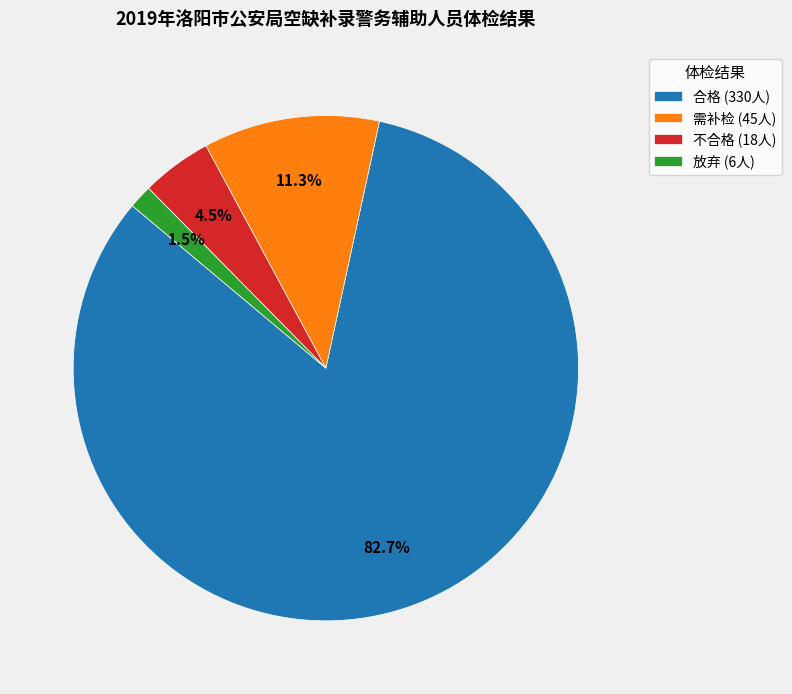

Approximately how many times larger is the value at 需补检 (45人) compared to 不合格 (18人)?

2.5